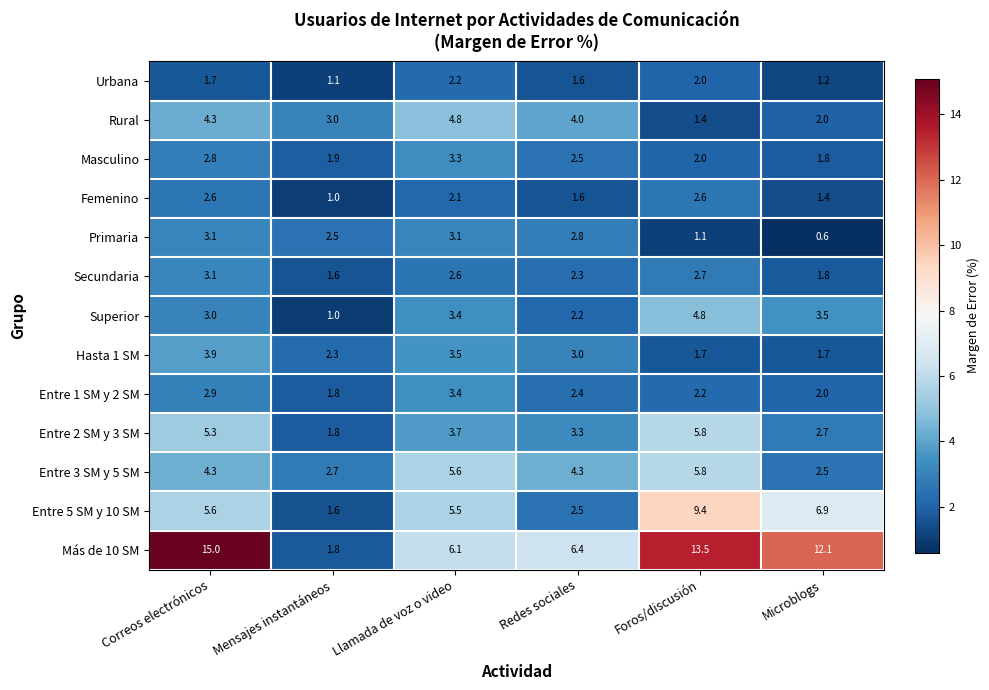

True or false: Rural has a value of 1.0 at Foros/discusión.

False